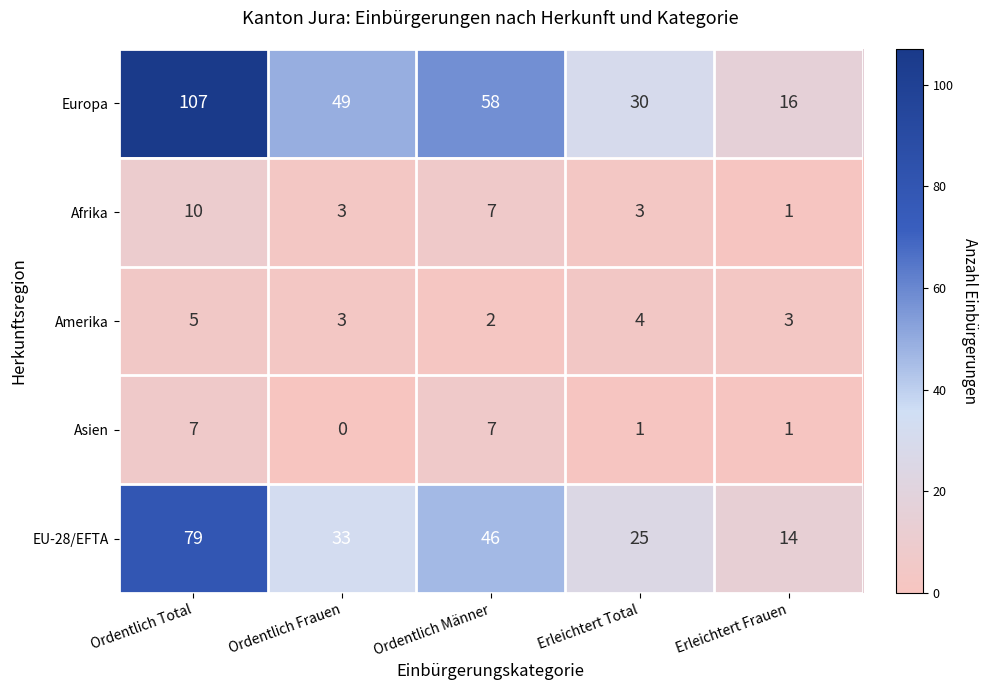

Read the Europa value at Ordentlich Frauen, to the nearest 5.

50